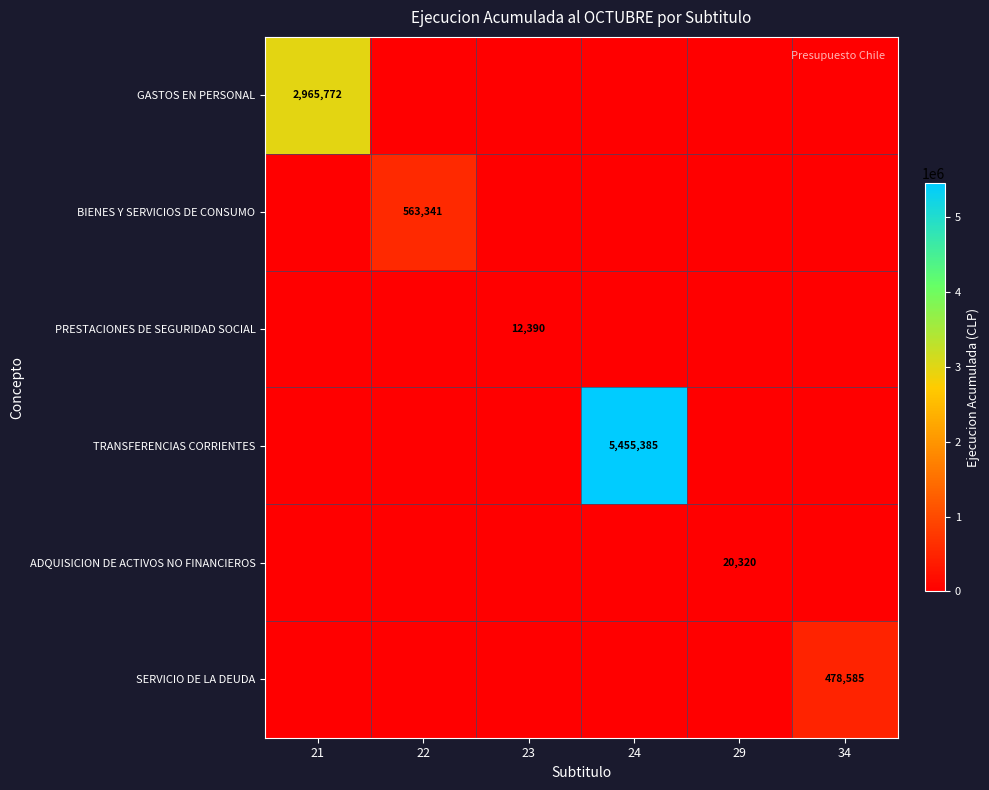

True or false: ADQUISICION DE ACTIVOS NO FINANCIEROS has a value of 20320 at 29.

True